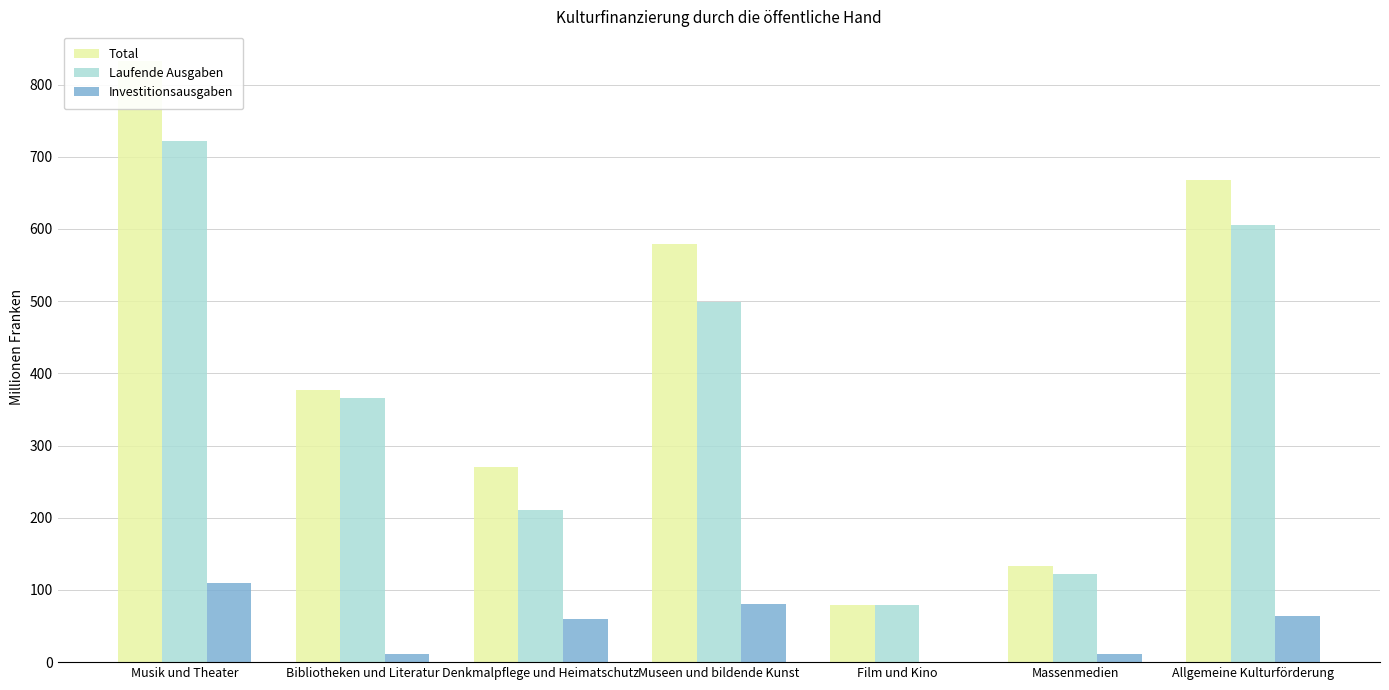

Reading right to left, extract all data points from this chart.

Total: Allgemeine Kulturförderung=668.2	Massenmedien=133.7	Film und Kino=79.7	Museen und bildende Kunst=579.4	Denkmalpflege und Heimatschutz=270.5	Bibliotheken und Literatur=377.1	Musik und Theater=832.1
Laufende Ausgaben: Allgemeine Kulturförderung=604.9	Massenmedien=122.7	Film und Kino=79.4	Museen und bildende Kunst=499.3	Denkmalpflege und Heimatschutz=210.6	Bibliotheken und Literatur=366.4	Musik und Theater=722.4
Investitionsausgaben: Allgemeine Kulturförderung=63.3	Massenmedien=11.0	Film und Kino=0.2	Museen und bildende Kunst=80.1	Denkmalpflege und Heimatschutz=59.9	Bibliotheken und Literatur=10.7	Musik und Theater=109.8